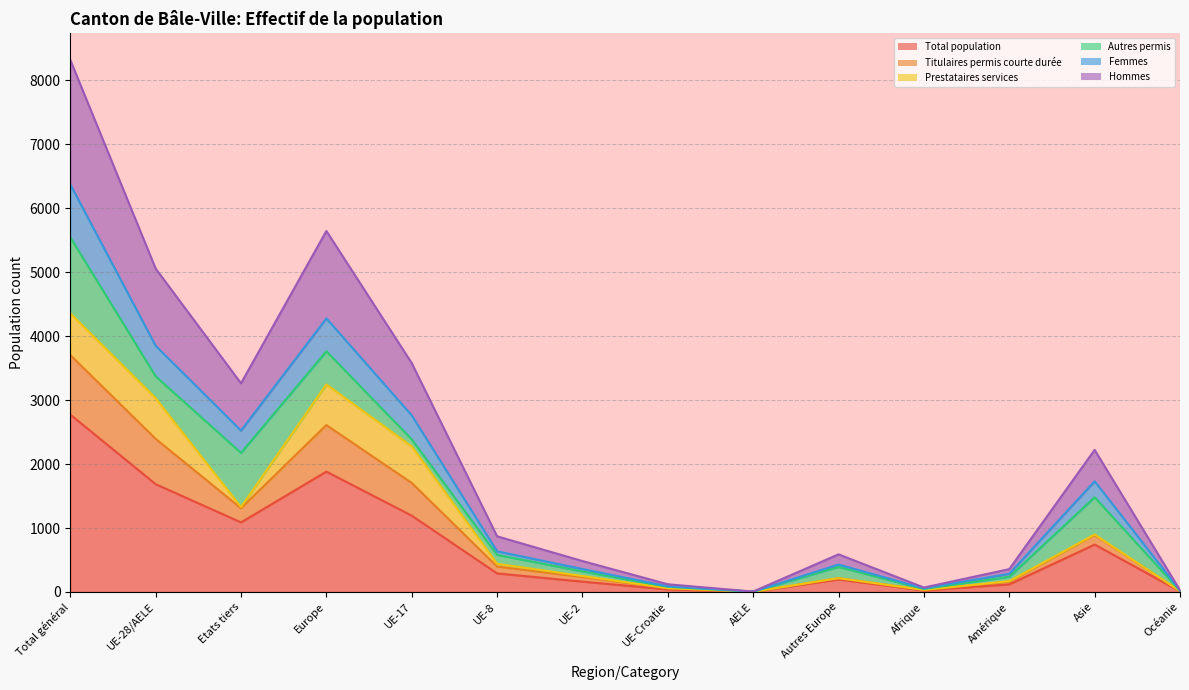

At which category is the sum across all series the highest?

Total général